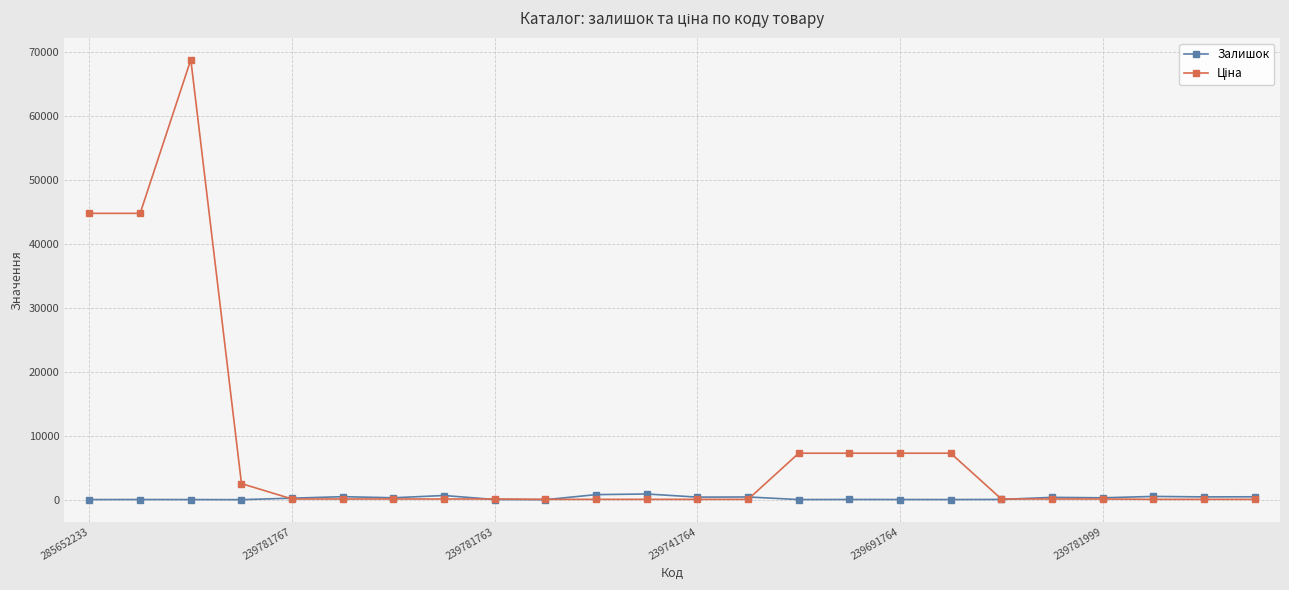

At how many categories does at least one series exceed 36162?

3